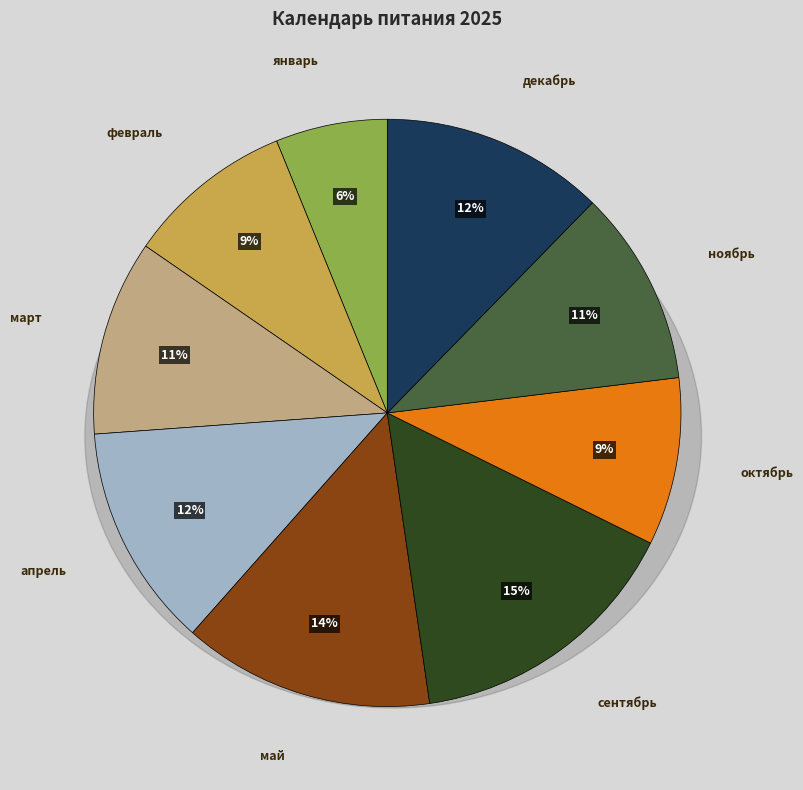

Which category has the smallest portion of the pie?

январь